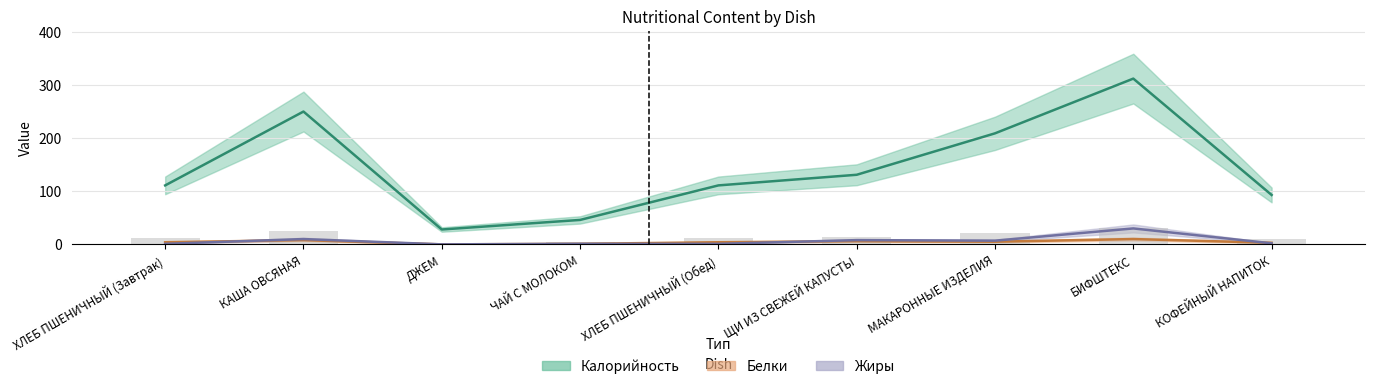

Reading left to right, extract all data points from this chart.

Калорийность: ХЛЕБ ПШЕНИЧНЫЙ (Завтрак)=111	КАША ОВСЯНАЯ=250	ДЖЕМ=28	ЧАЙ С МОЛОКОМ=46	ХЛЕБ ПШЕНИЧНЫЙ (Обед)=111	ЩИ ИЗ СВЕЖЕЙ КАПУСТЫ=131	МАКАРОННЫЕ ИЗДЕЛИЯ=209	БИФШТЕКС=312	КОФЕЙНЫЙ НАПИТОК=93
Белки: ХЛЕБ ПШЕНИЧНЫЙ (Завтрак)=4	КАША ОВСЯНАЯ=8	ДЖЕМ=0	ЧАЙ С МОЛОКОМ=1	ХЛЕБ ПШЕНИЧНЫЙ (Обед)=4	ЩИ ИЗ СВЕЖЕЙ КАПУСТЫ=6	МАКАРОННЫЕ ИЗДЕЛИЯ=5	БИФШТЕКС=10	КОФЕЙНЫЙ НАПИТОК=3
Жиры: ХЛЕБ ПШЕНИЧНЫЙ (Завтрак)=1	КАША ОВСЯНАЯ=10	ДЖЕМ=0	ЧАЙ С МОЛОКОМ=1	ХЛЕБ ПШЕНИЧНЫЙ (Обед)=1	ЩИ ИЗ СВЕЖЕЙ КАПУСТЫ=8	МАКАРОННЫЕ ИЗДЕЛИЯ=7	БИФШТЕКС=30	КОФЕЙНЫЙ НАПИТОК=2